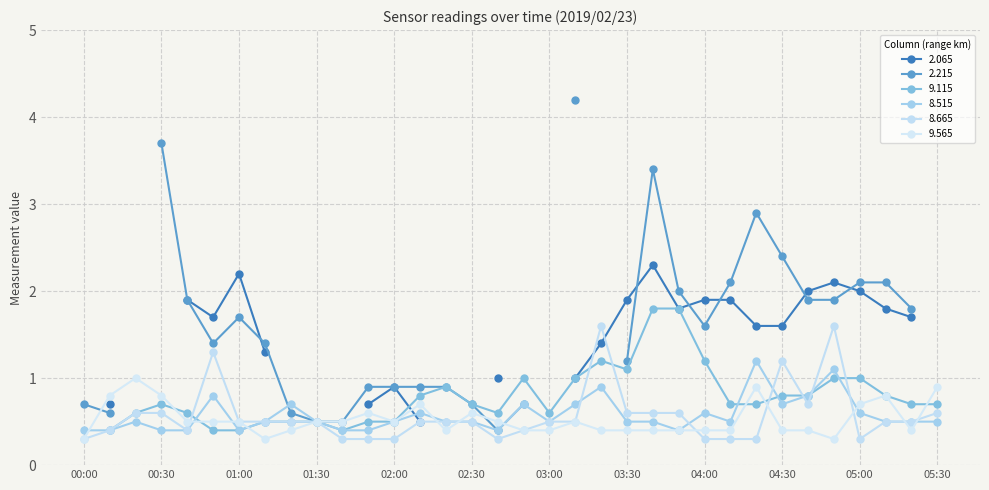

What is the value of the 8.665 point at the 29th from the left?

0.7